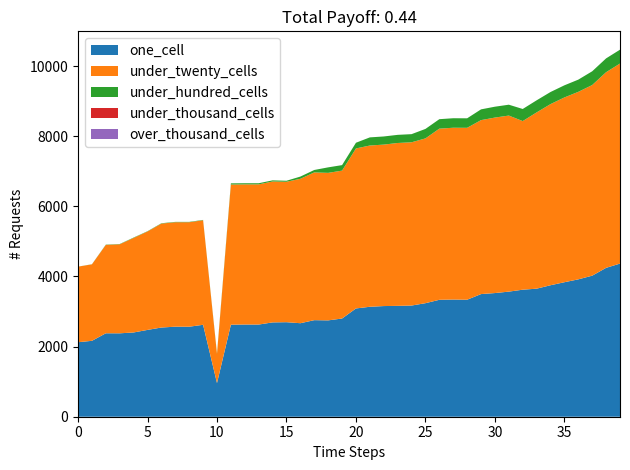

Reading right to left, list all the values displayed in this chart.

one_cell: 4368	4246	4023	3918	3836	3750	3652	3623	3568	3527	3498	3337	3342	3335	3238	3171	3162	3156	3136	3088	2801	2748	2754	2667	2696	2690	2629	2630	2625	960	2622	2567	2568	2544	2476	2403	2379	2380	2165	2125
under_twenty_cells: 5705	5580	5437	5348	5270	5166	5027	4809	5021	5005	4961	4903	4900	4881	4700	4656	4645	4605	4599	4563	4218	4207	4214	4119	4005	4019	3998	3997	3997	829	2981	2980	2979	2964	2807	2697	2539	2520	2181	2155
under_hundred_cells: 395	394	392	348	346	345	345	345	310	310	307	271	271	270	270	232	232	232	232	163	157	157	69	63	29	32	32	32	34	17	10	10	10	10	8	10	8	8	3	1
under_thousand_cells: 0	0	0	0	0	0	0	0	0	0	0	0	0	0	0	0	0	0	0	0	0	0	0	0	0	0	0	0	0	0	0	0	0	0	0	0	0	0	0	0
over_thousand_cells: 0	0	0	0	0	0	0	0	0	0	0	0	0	0	0	0	0	0	0	0	0	0	0	0	0	0	0	0	0	0	0	0	0	0	0	0	0	0	0	0